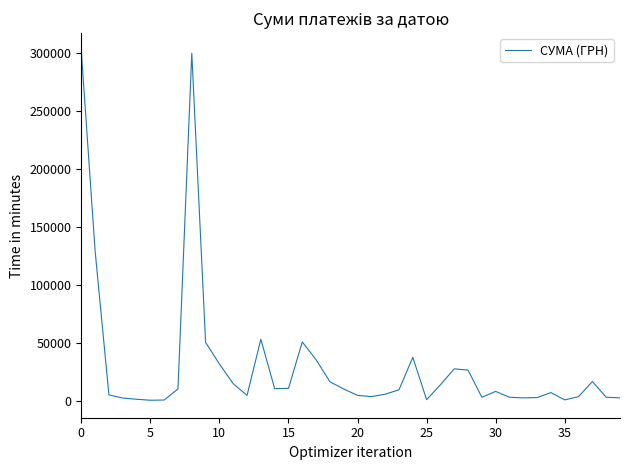

What is the difference between the maximum and minimum values?

302034.3